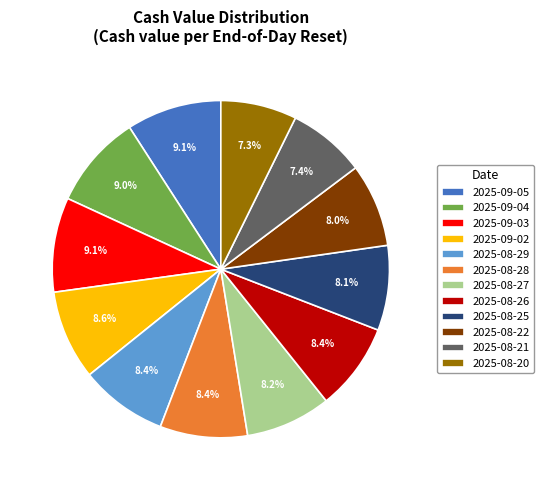

Does any single category account for the majority?

No